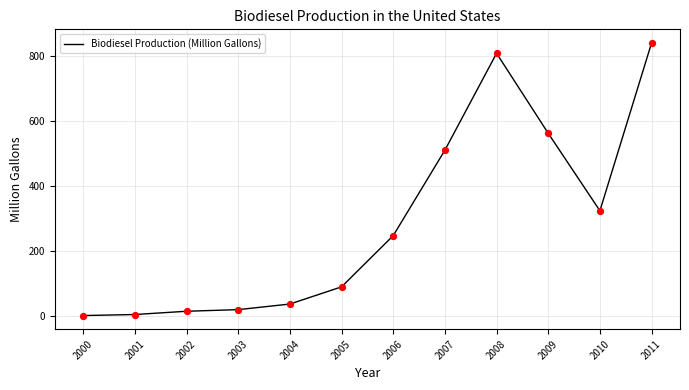

Between 2000 and 2006, which is larger?

2006